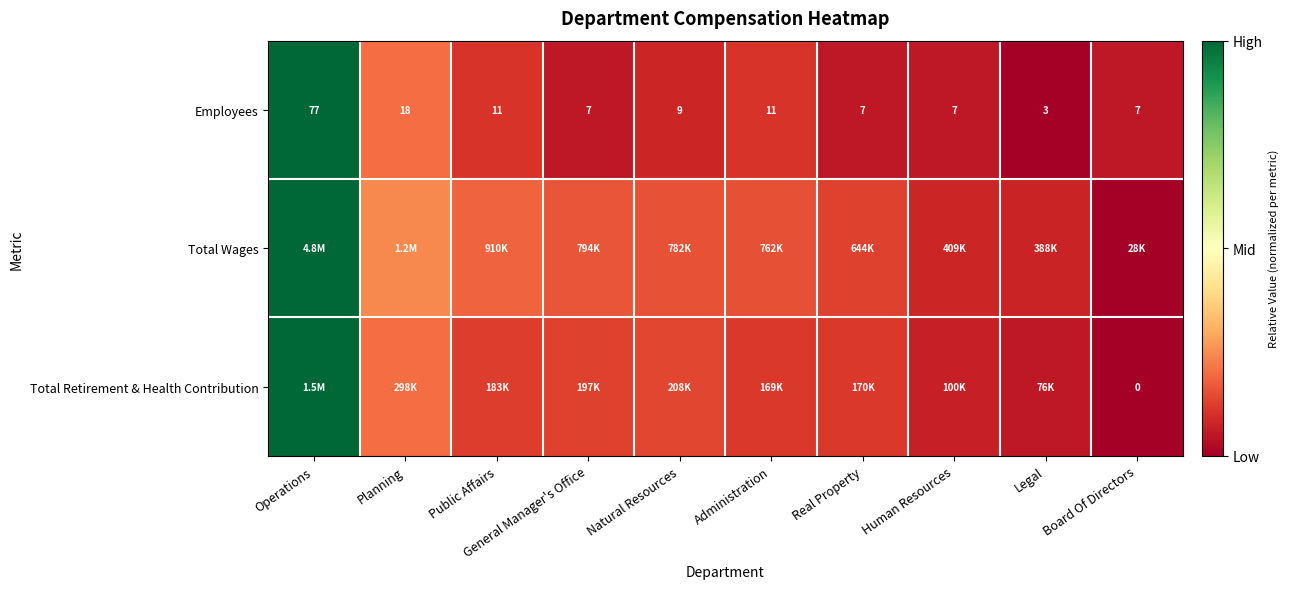

At which label is Employees closest to 40?

Planning